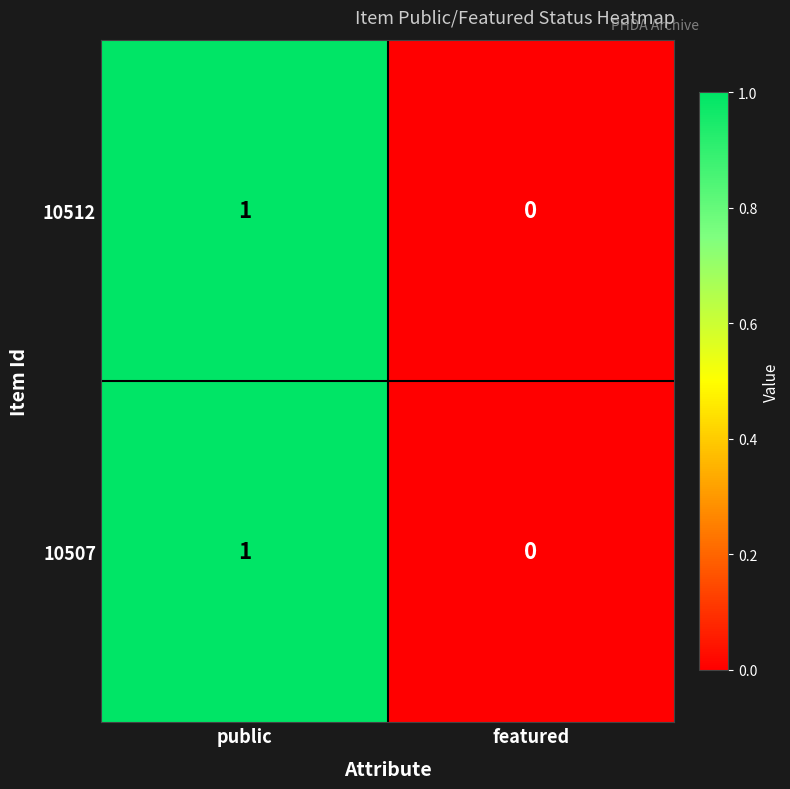

Which label corresponds to the largest value in the chart?

public